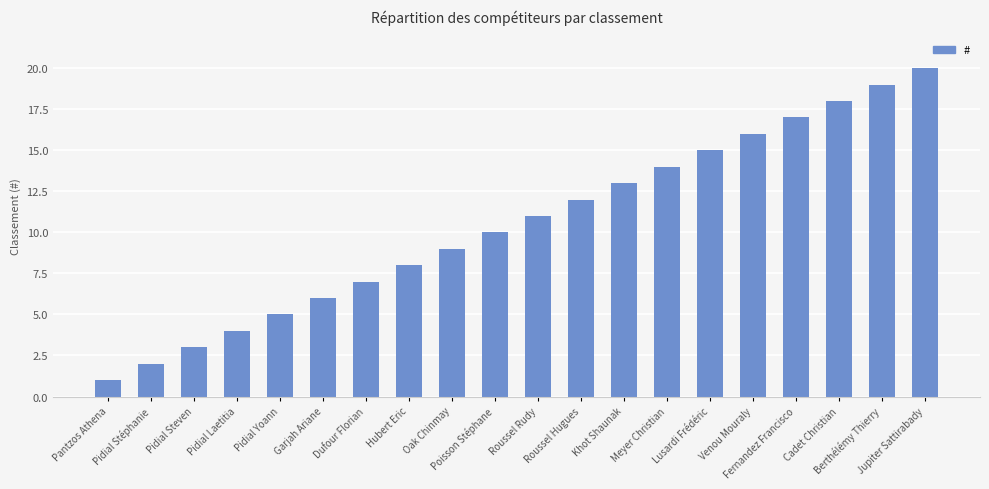

What is the greatest value displayed?

20